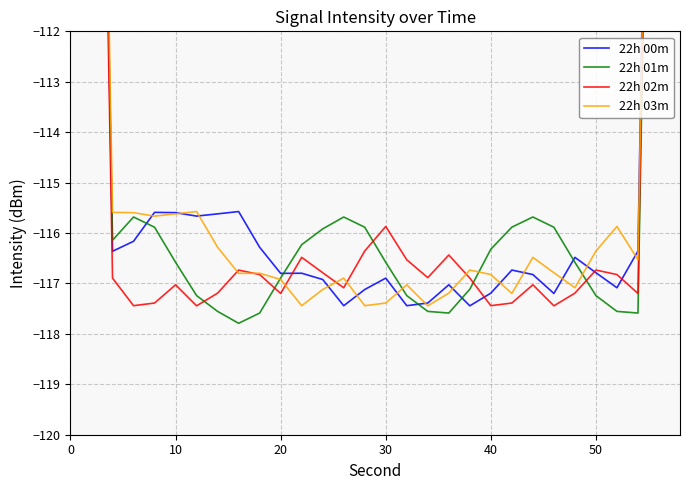

How many values in the 22h 00m series are below -116?

21